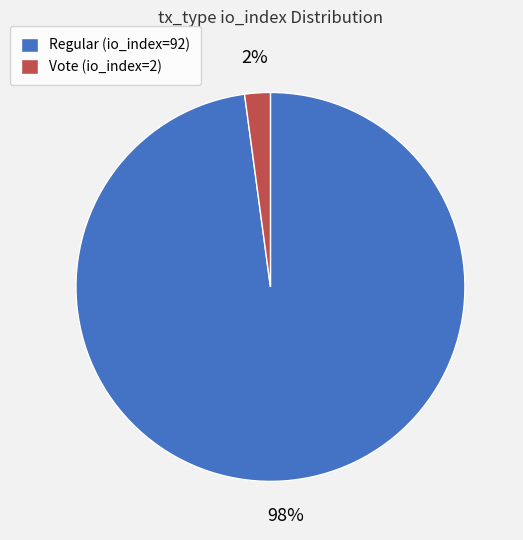

Which has a higher value, Vote (io_index=2) or Regular (io_index=92)?

Regular (io_index=92)